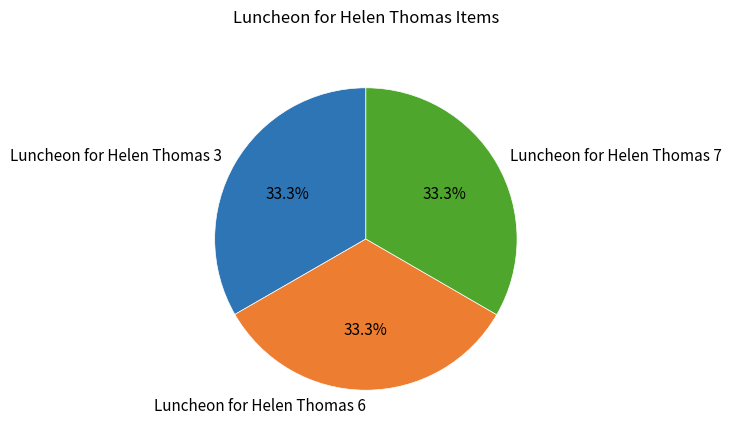

Is Luncheon for Helen Thomas 6 the majority of the pie?

No